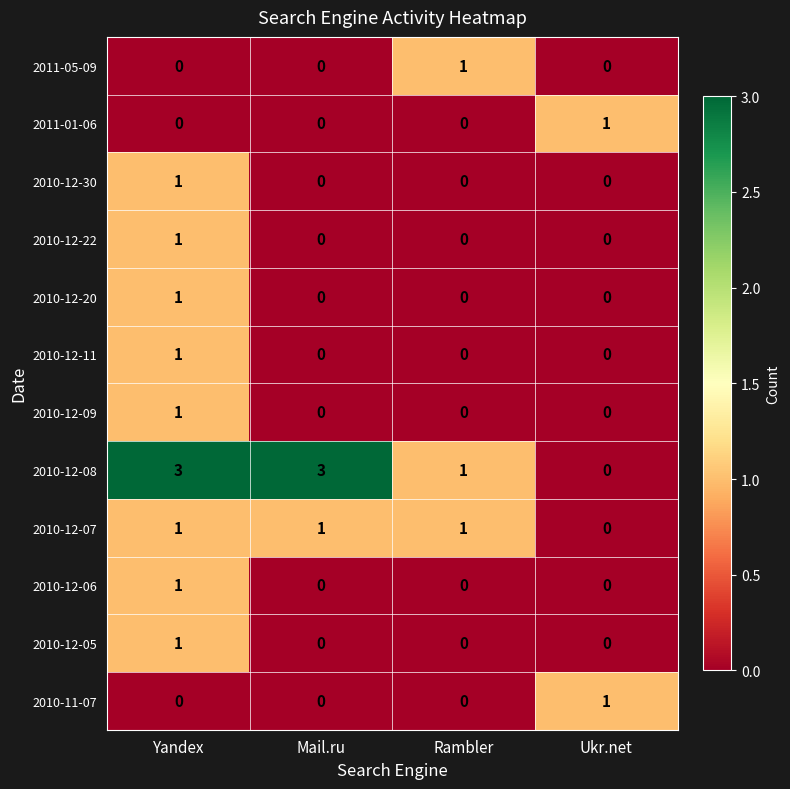

What is the total value across all series at Yandex?

11